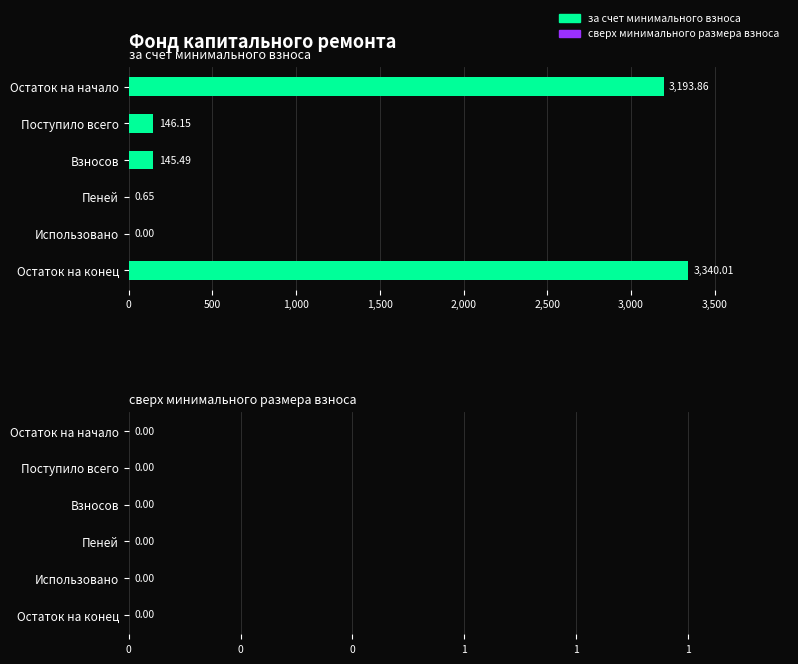

Count the number of data series in this chart.

1